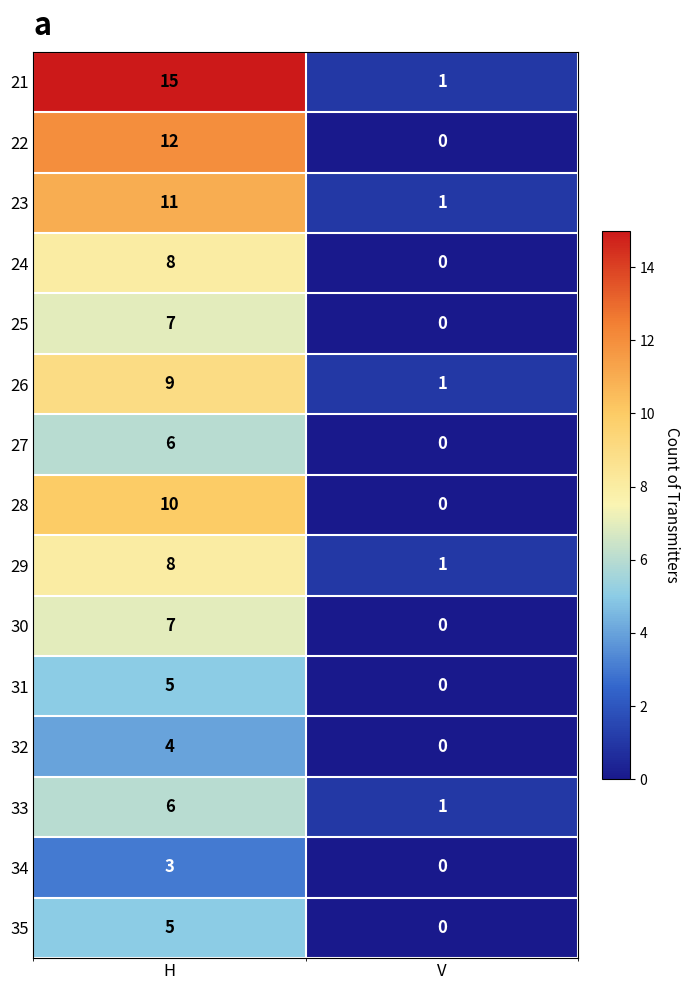

How many distinct data groups are displayed?

15